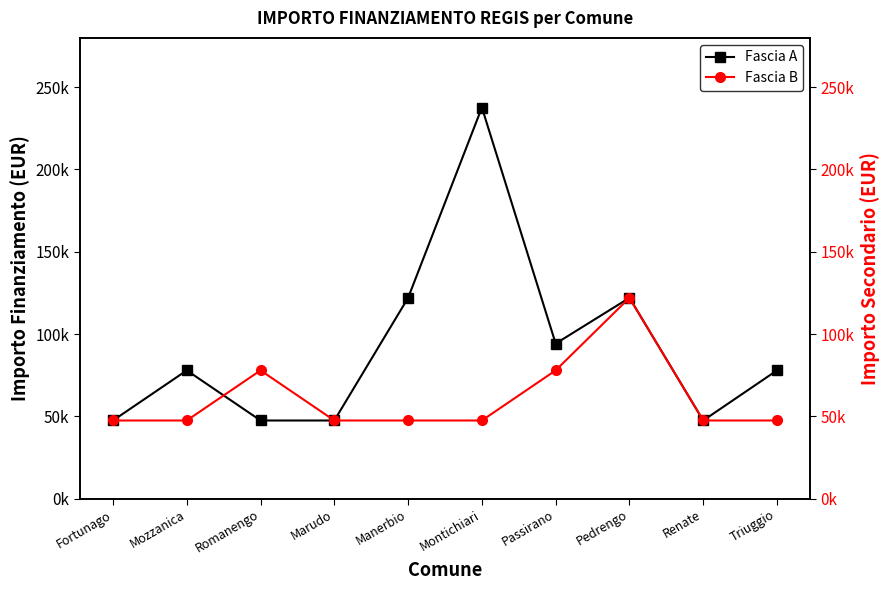

What is the label of the 3rd point from the left?

Romanengo